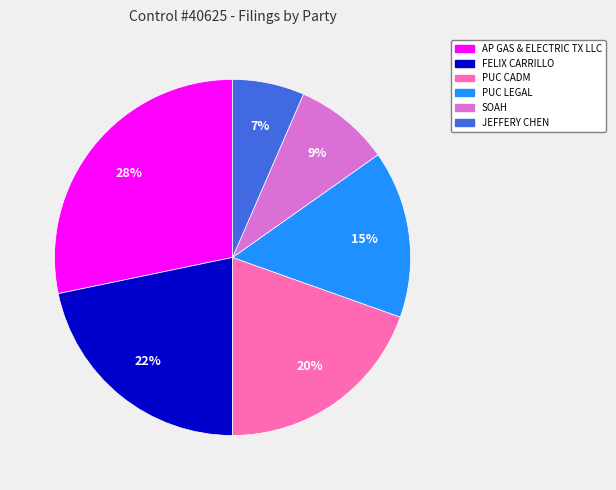

What percentage is the PUC LEGAL slice, to the nearest percent?

15%